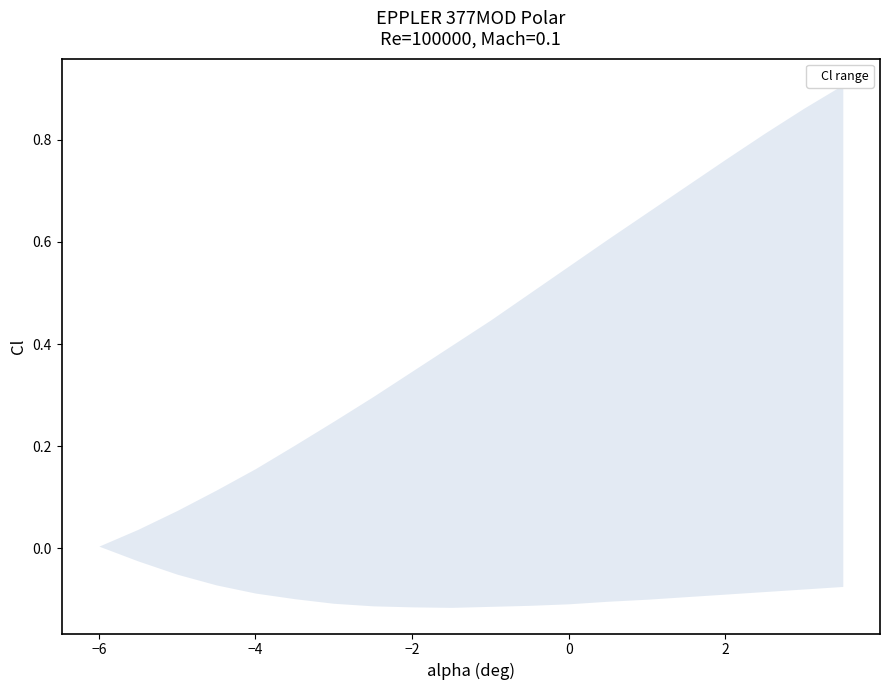

What is the value of the Cl_lower point at the 9th from the left?

-0.1